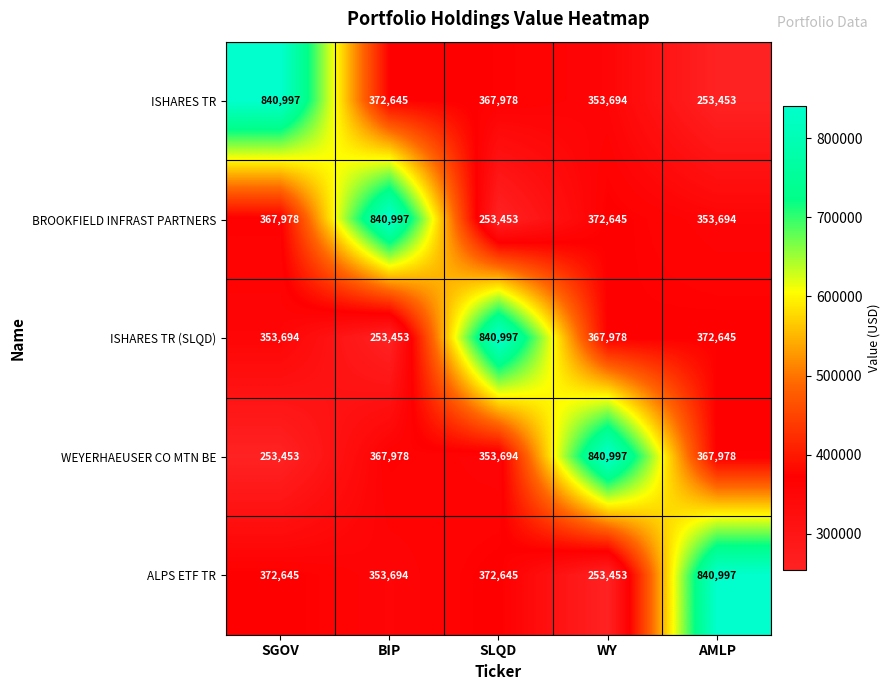

What is the difference between the ISHARES TR values at AMLP and WY?

100241